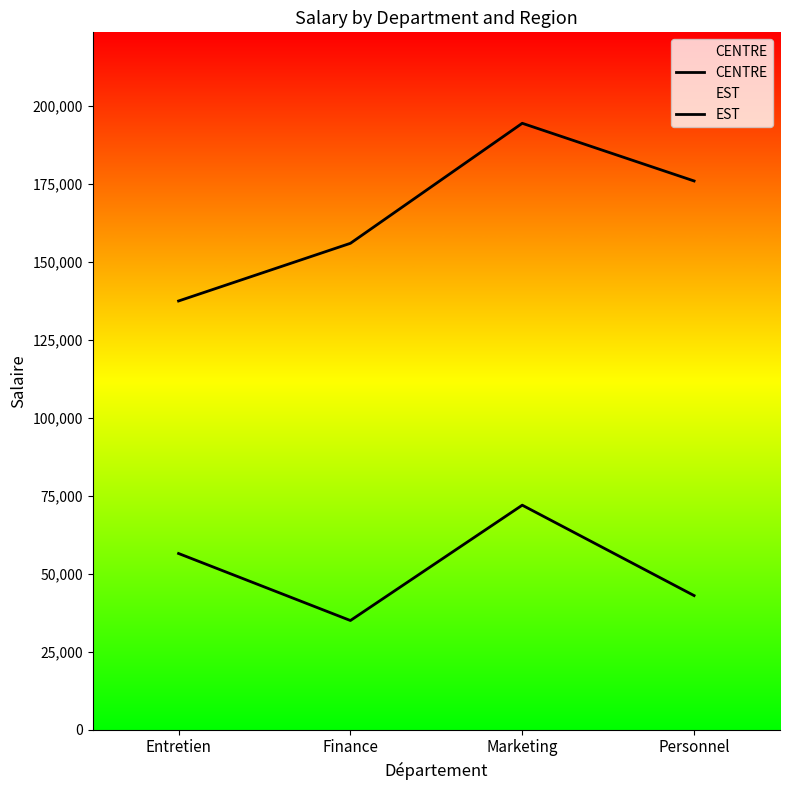

Which series has the widest spread of values?

CENTRE